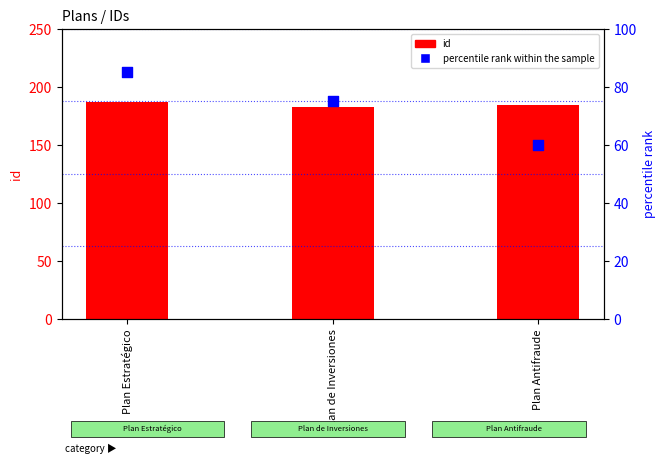

Which series has the largest total across all categories?

id